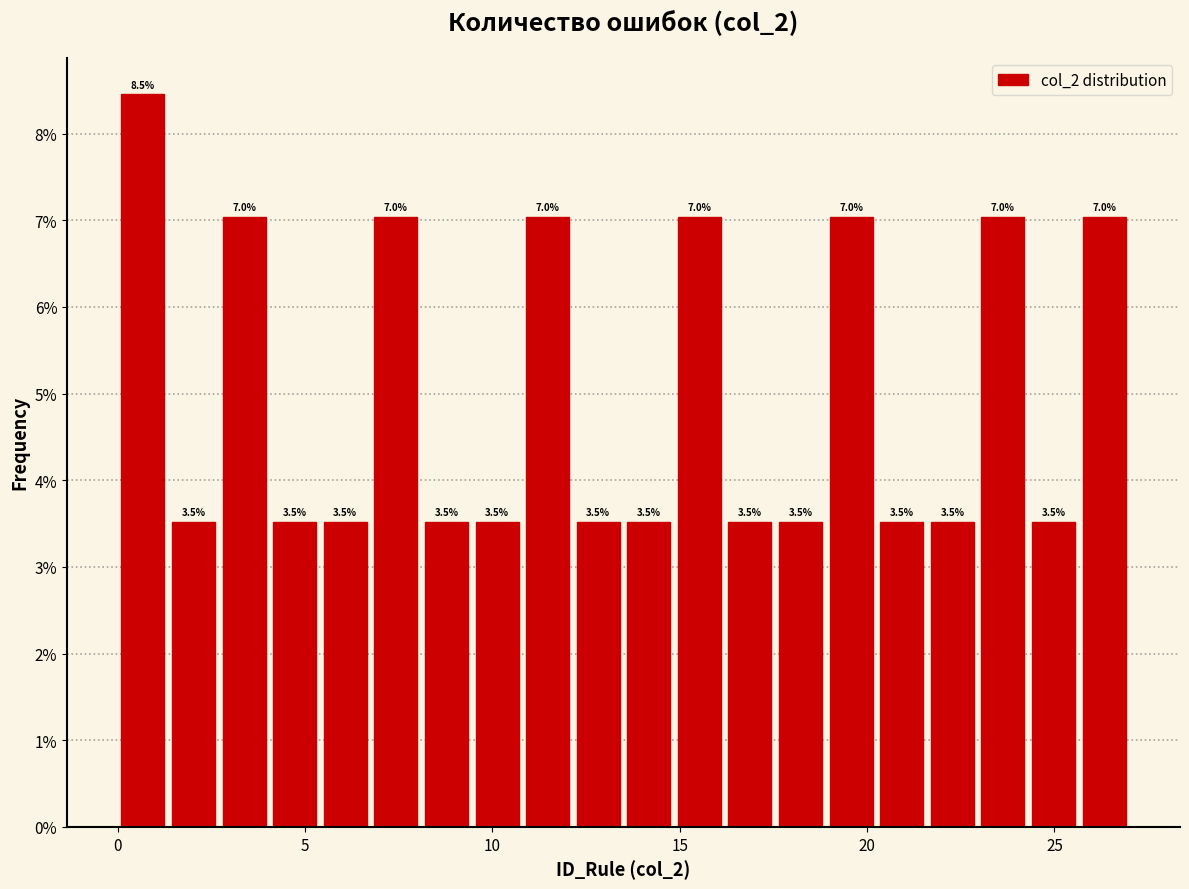

Around what value on the x-axis is the tallest bar? Give the approximate position of its centre, as read against the axis.

0.5